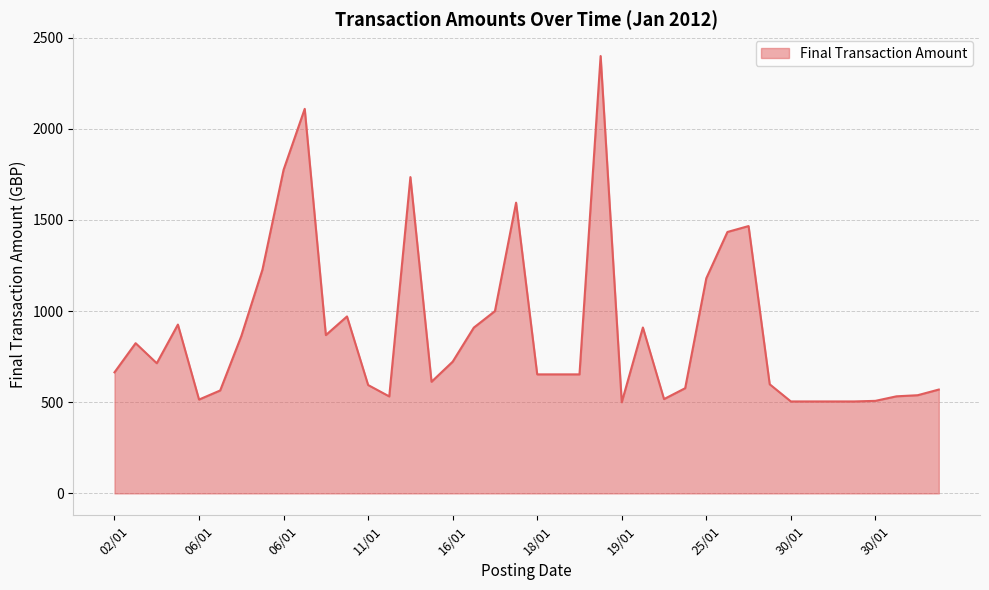

What is the minimum value shown in the chart?

500.0